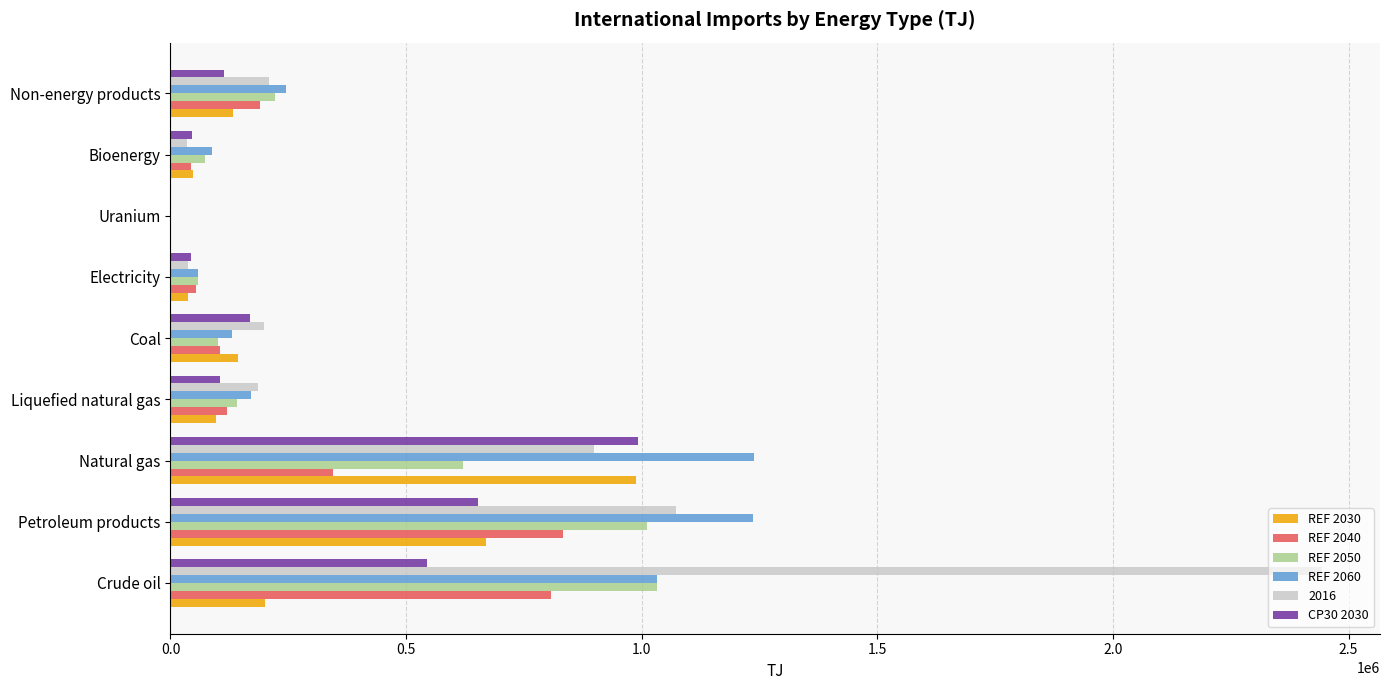

The REF 2030 series shows 642661.5 at Uranium. True or false?

False